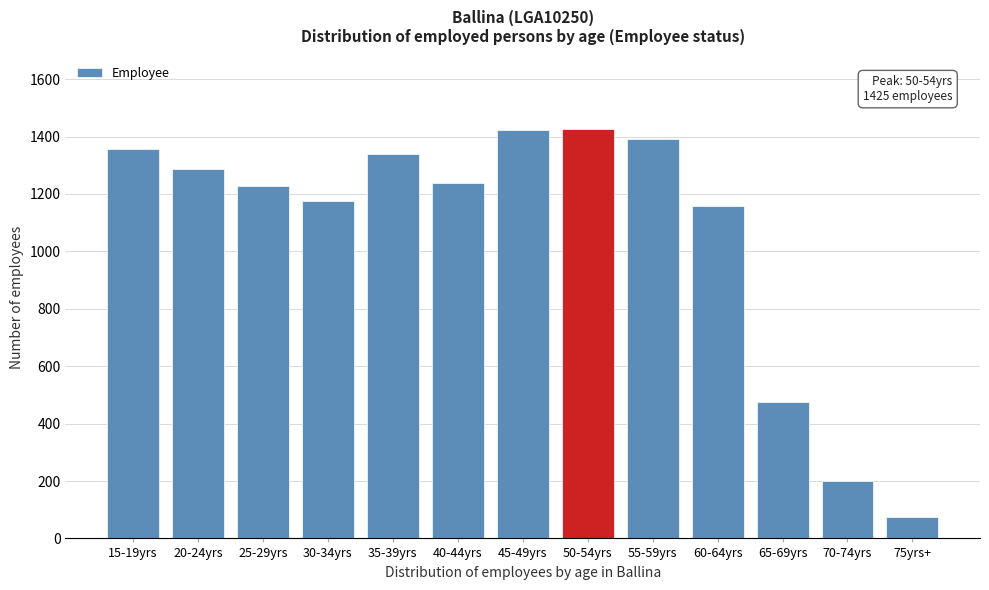

Is it true that the value at 50-54yrs is 1425?

True